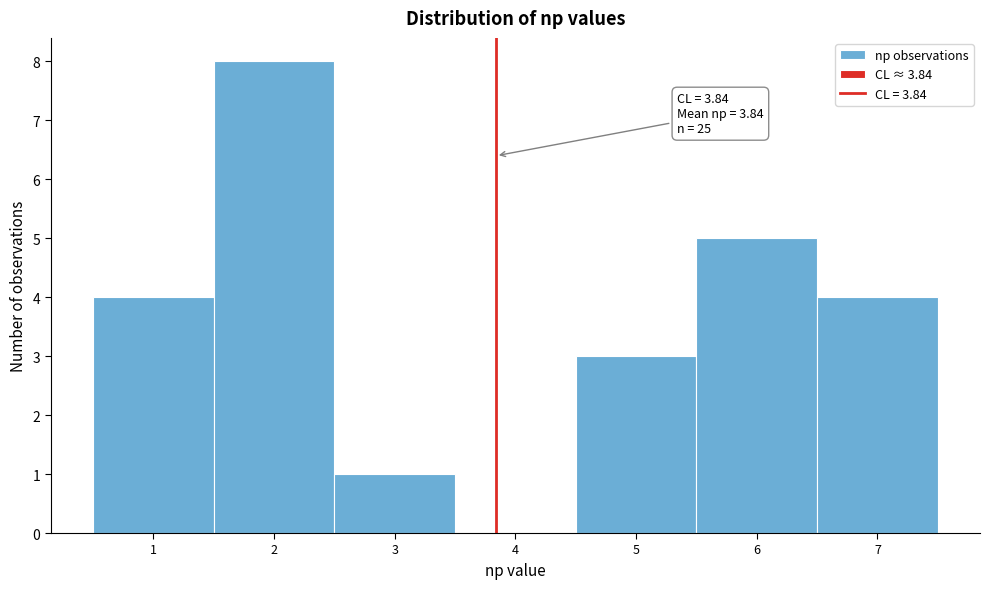

Over which range of the x-axis is the bar tallest?

1.5 to 2.5